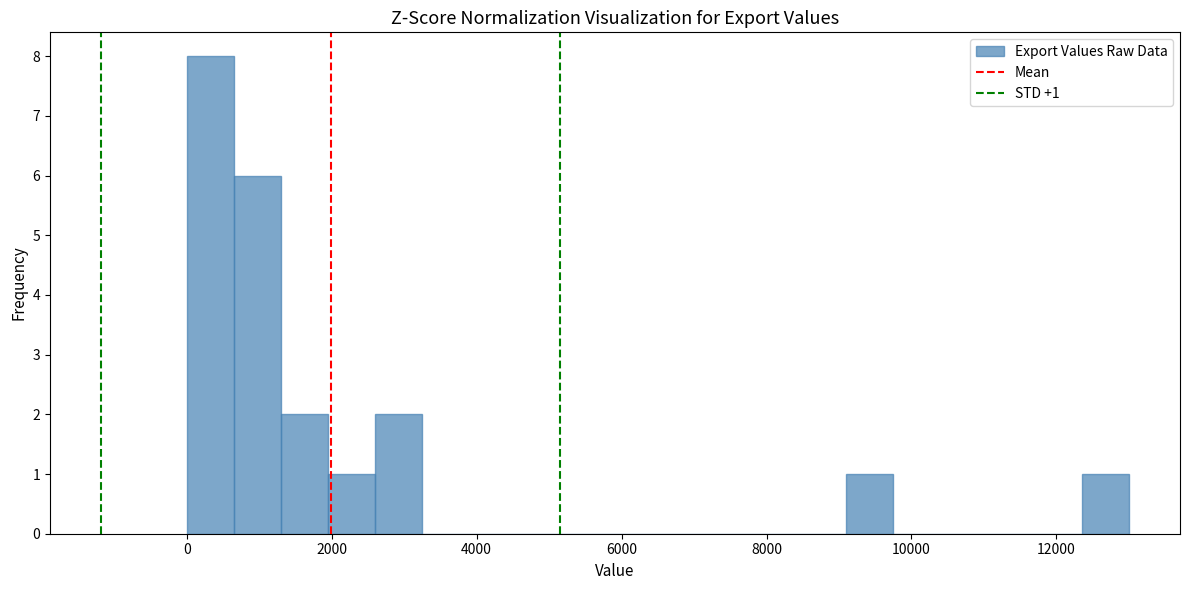

Read against the x-axis, roughly where is the centre of the tallest bar?

400